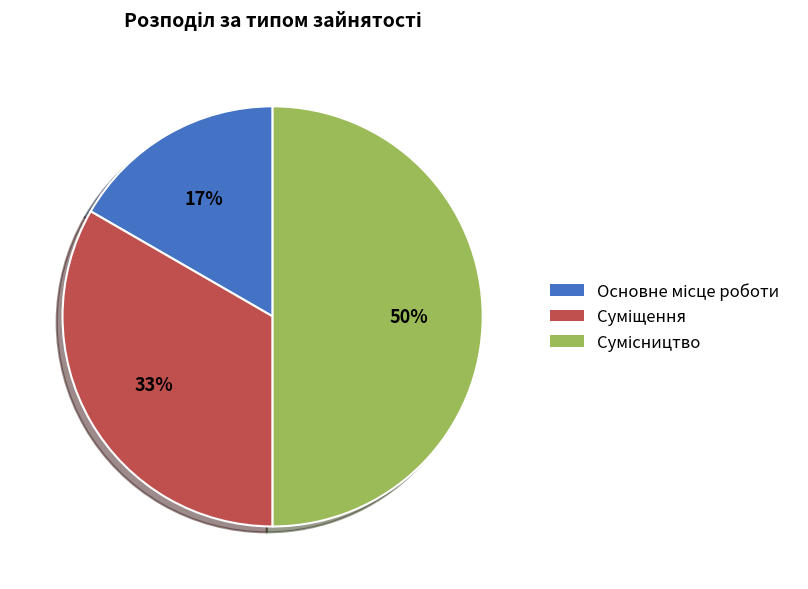

How many segments does this pie chart have?

3